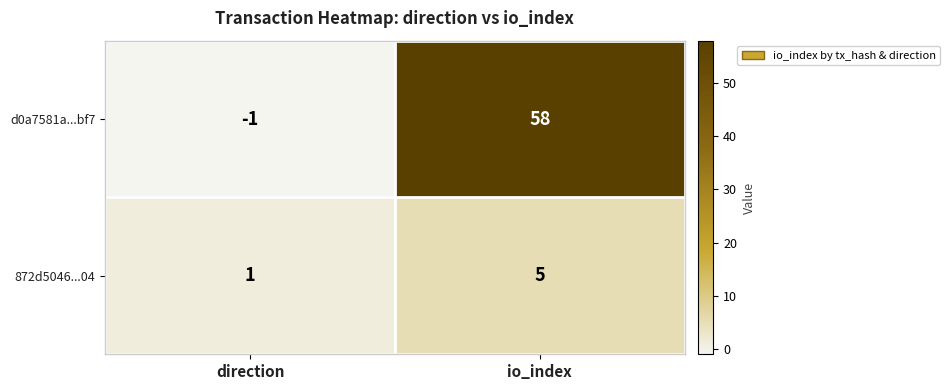

What is the greatest value displayed?

58